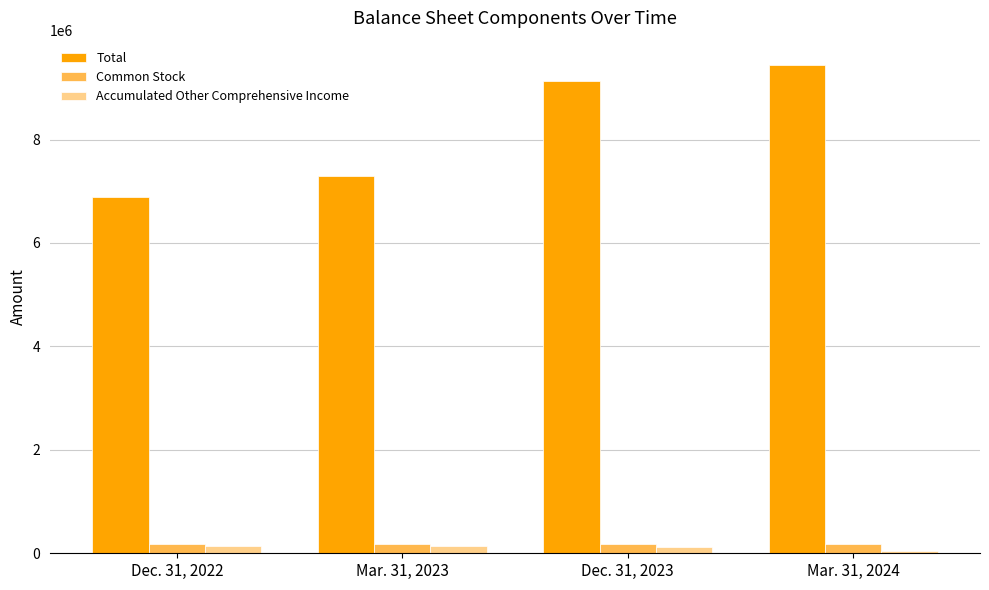

Is it true that Total equals 2498367 at Mar. 31, 2024?

False